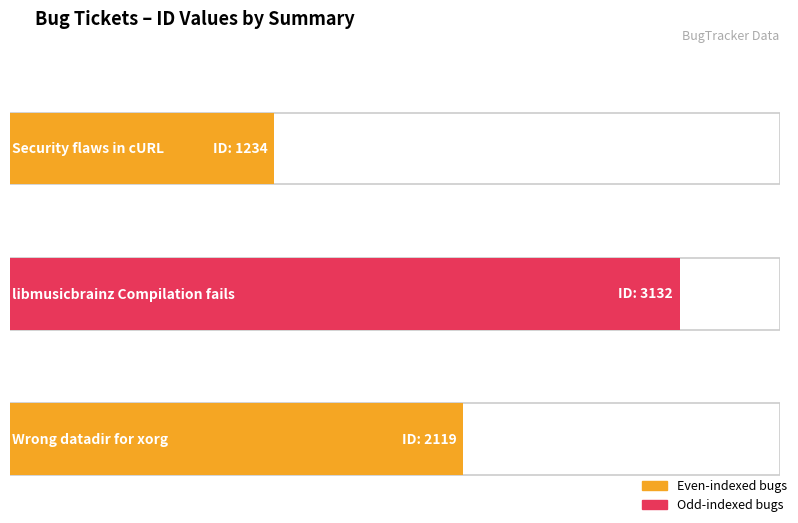

What is the maximum value shown in the chart?

3132